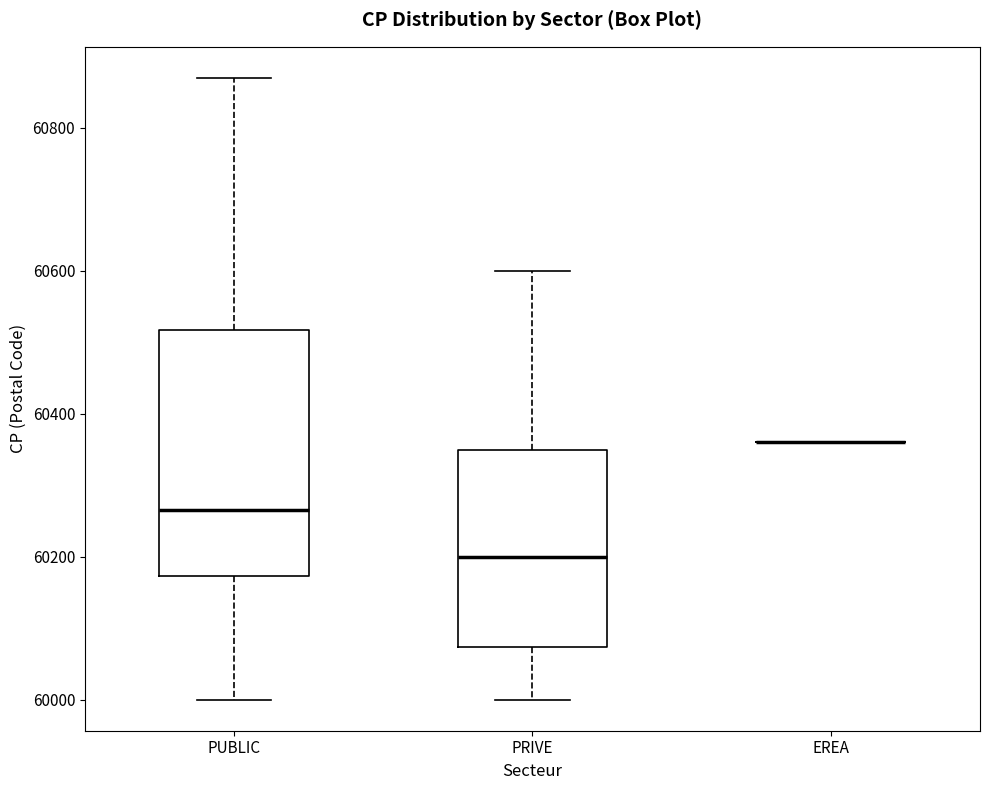

Comparing the boxes themselves (not the whiskers), which one is the tallest?

PUBLIC